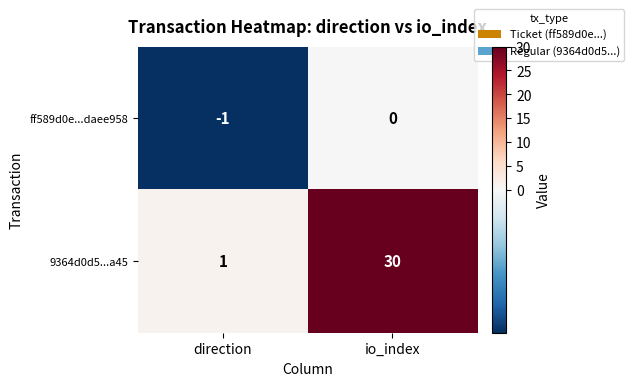

Which series changed the most between direction and io_index?

9364d0d5...a45